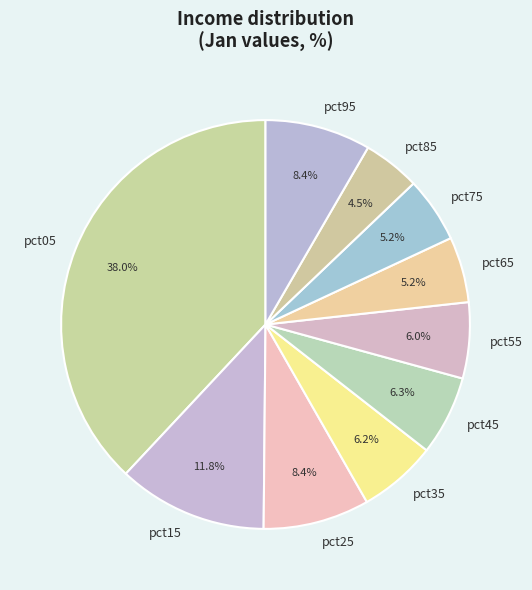

The pct65 slice represents 5% of the pie. True or false?

True